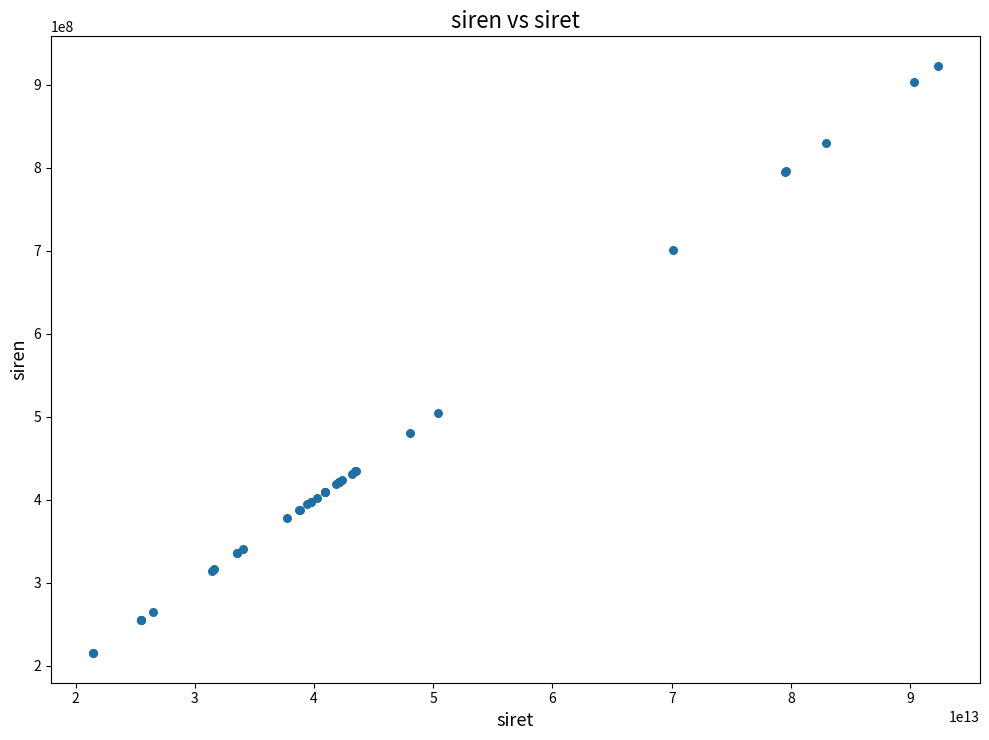

What Y value in the scatter plot is closest to 568994278?

504096850